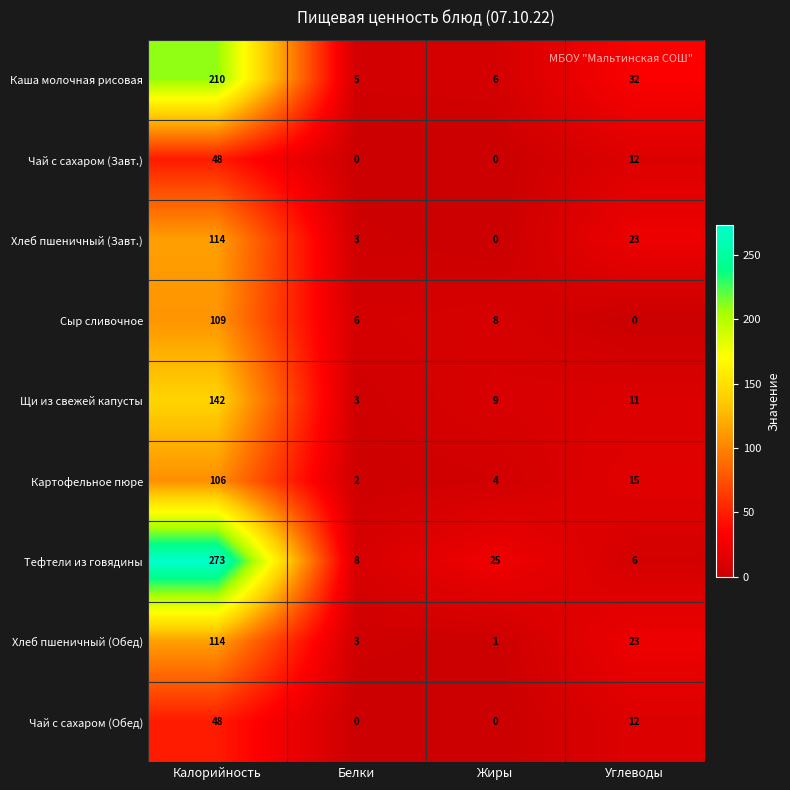

What is the maximum value shown in the chart?

273